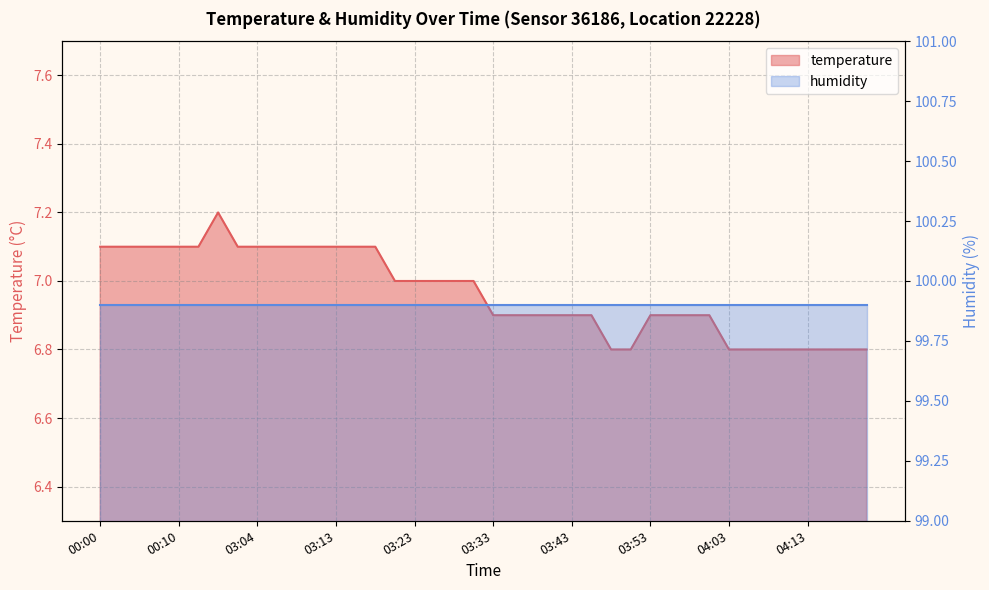

True or false: there are more than 0 points higher than both neighbors.

True